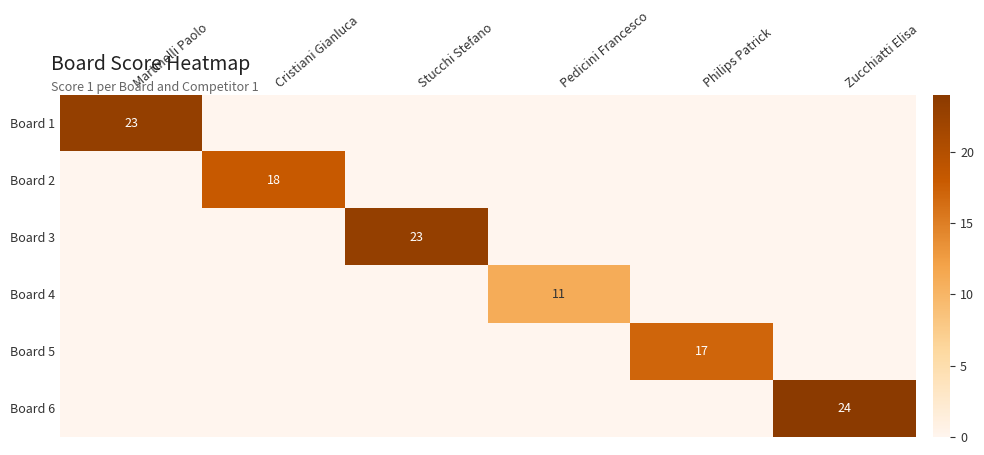

Is it true that Board 1 equals 10 at Martinelli Paolo?

False